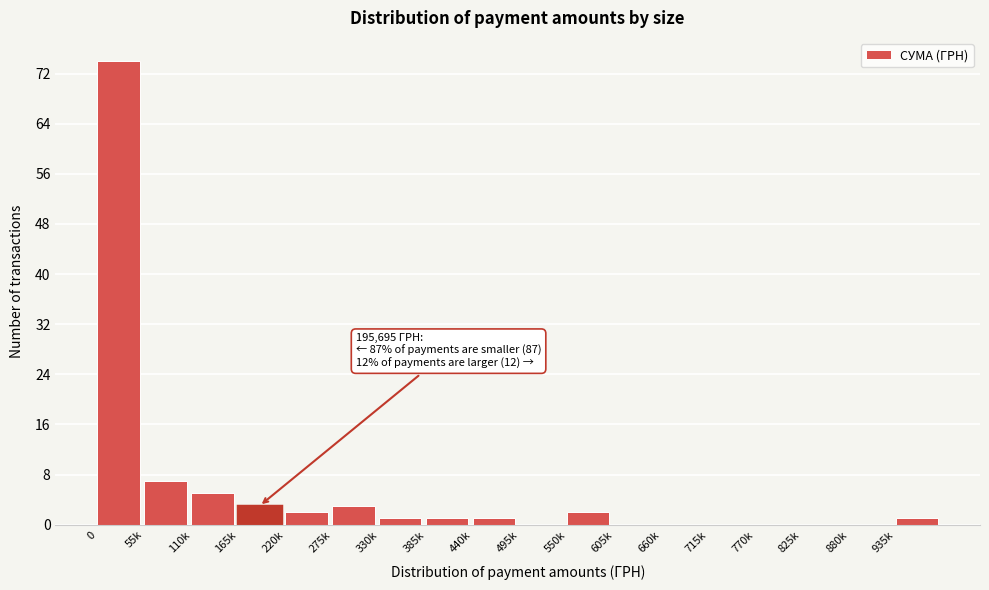

Reading left to right, extract all data points from this chart.

0=74	55k=7	110k=5	165k=3	220k=2	275k=3	330k=1	385k=1	440k=1	495k=0	550k=2	605k=0	660k=0	715k=0	770k=0	825k=0	880k=0	935k=1